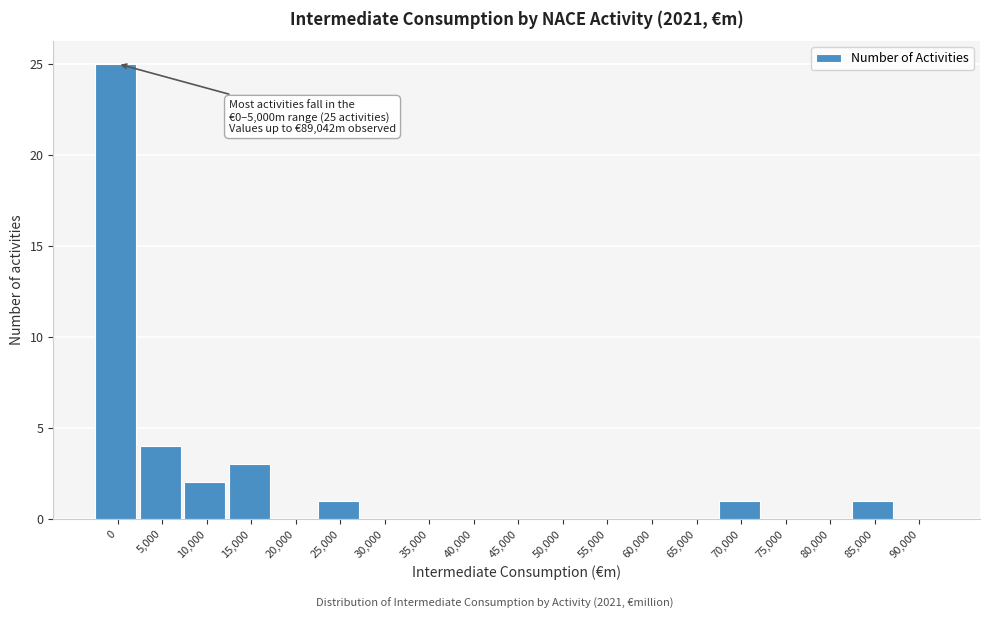

Reading left to right, transcribe all the data shown in this chart.

0=25	5,000=4	10,000=2	15,000=3	20,000=0	25,000=1	30,000=0	35,000=0	40,000=0	45,000=0	50,000=0	55,000=0	60,000=0	65,000=0	70,000=1	75,000=0	80,000=0	85,000=1	90,000=0